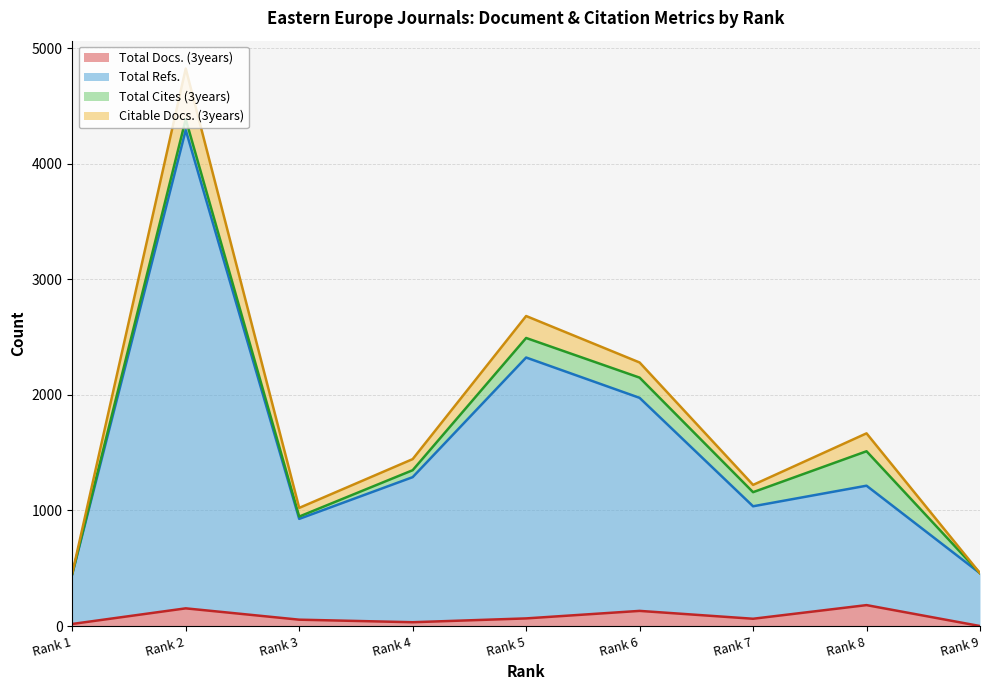

What is the sum of the Total Docs. (3years) values at Rank 3 and Rank 8?

236